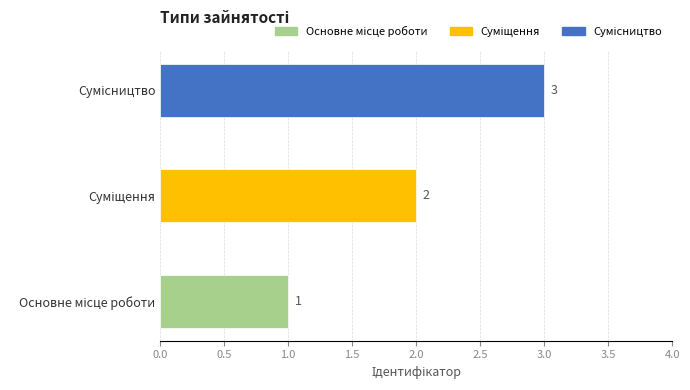

What is the difference between the maximum and minimum values?

2